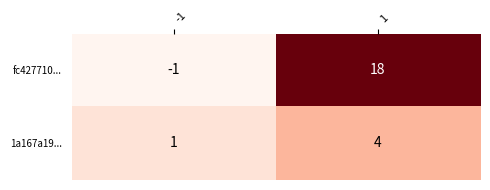

What is the highest value of the fc427710... series?

18